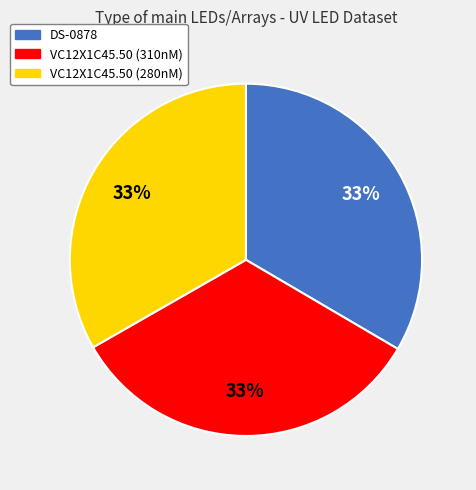

Is the sum of DS-0878 and VC12X1C45.50 (310nM) greater than half?

Yes